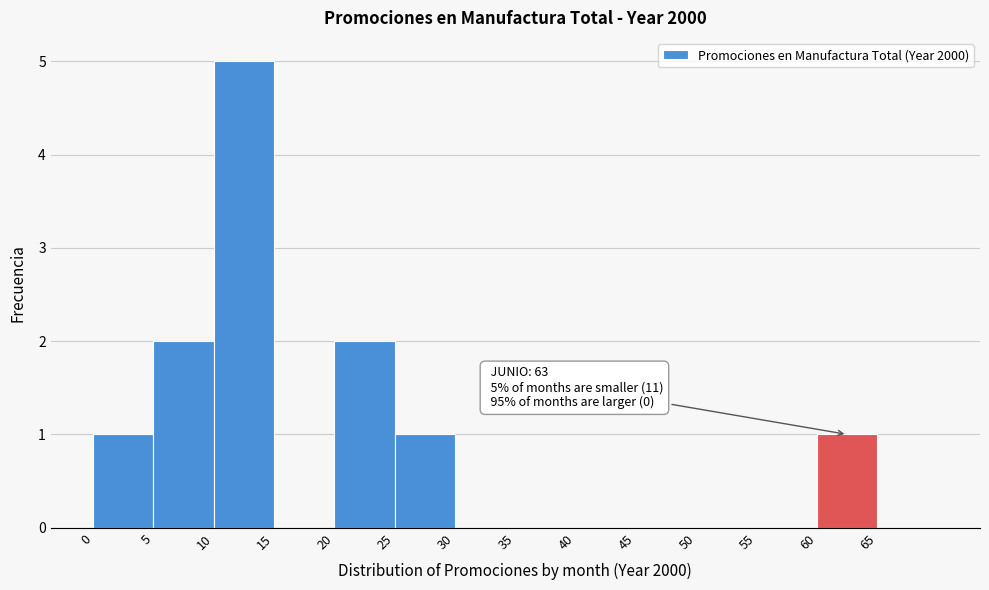

Over which range of the x-axis is the bar tallest?

10 to 15